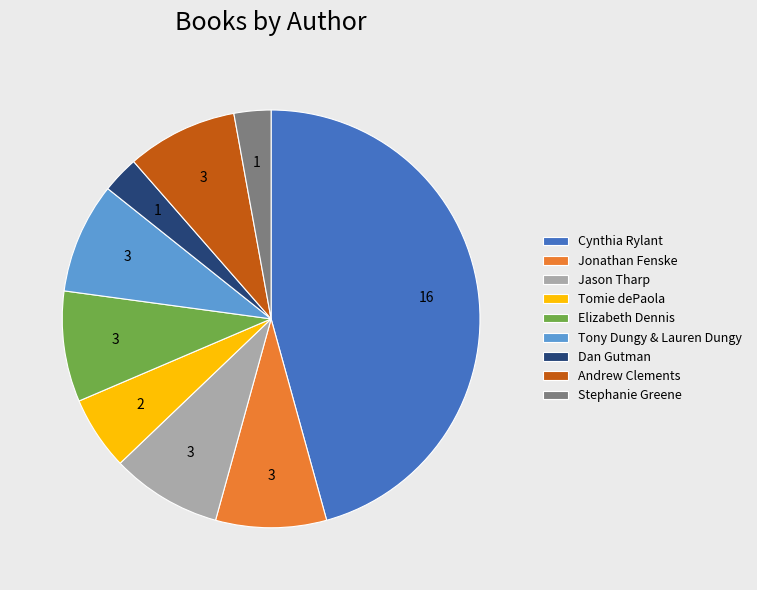

What is the largest slice in the pie chart?

Cynthia Rylant